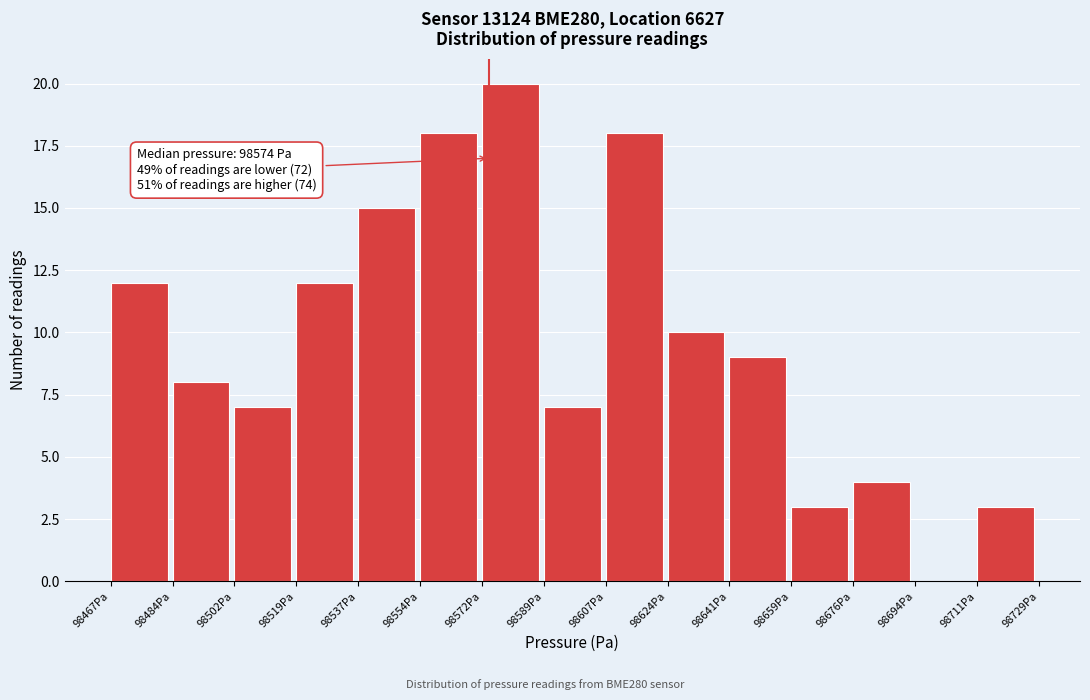

Over which range of the x-axis is the bar tallest?

98572 to 98590